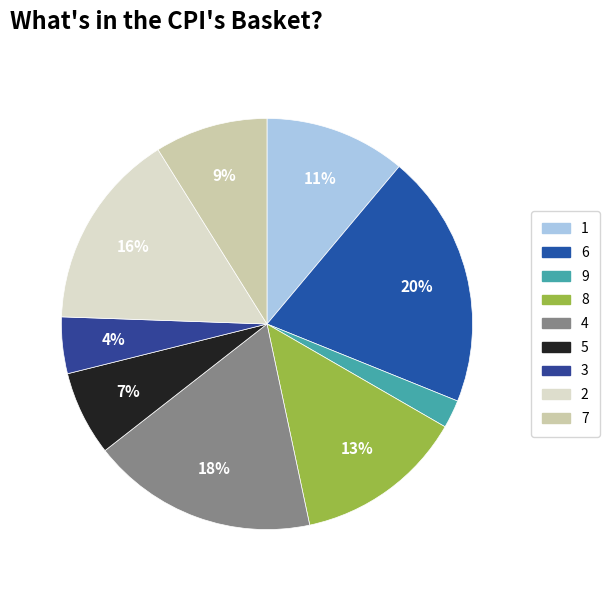

The 6 slice represents 9% of the pie. True or false?

False